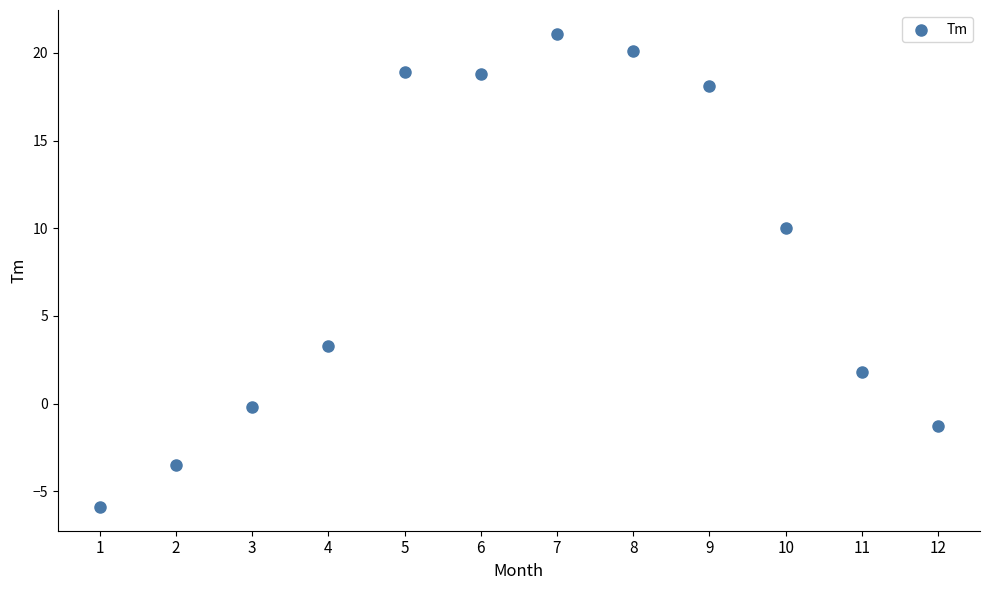

What is the range of X values (max minus min)?

11.0